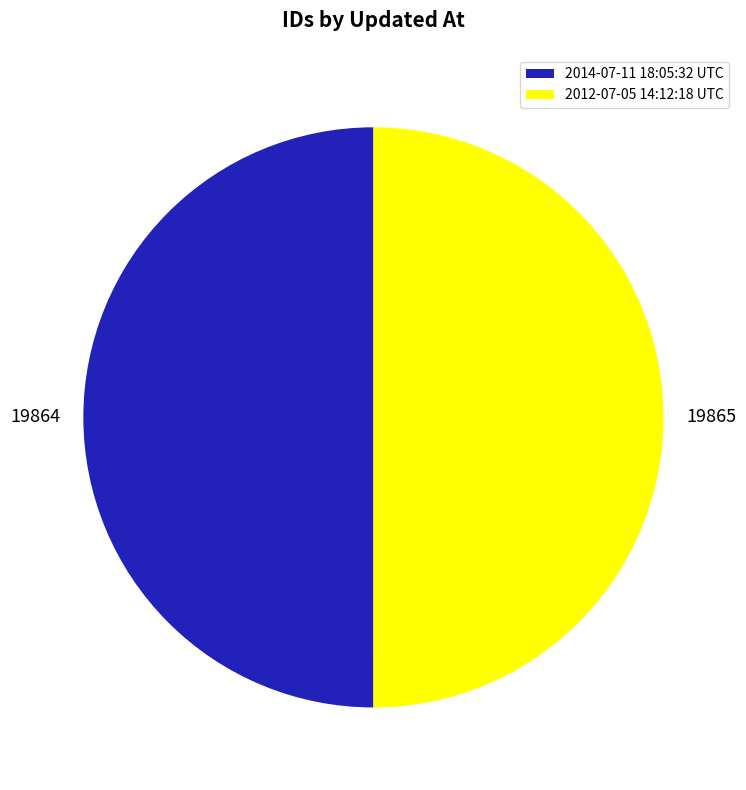

Approximately how many times larger is the value at 19864 compared to 19865?

1.0